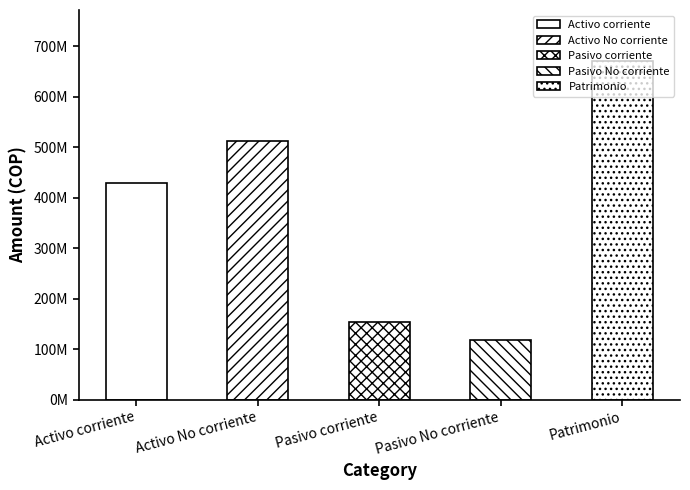

What is the change in value from Activo corriente to Activo No corriente?

+83206841